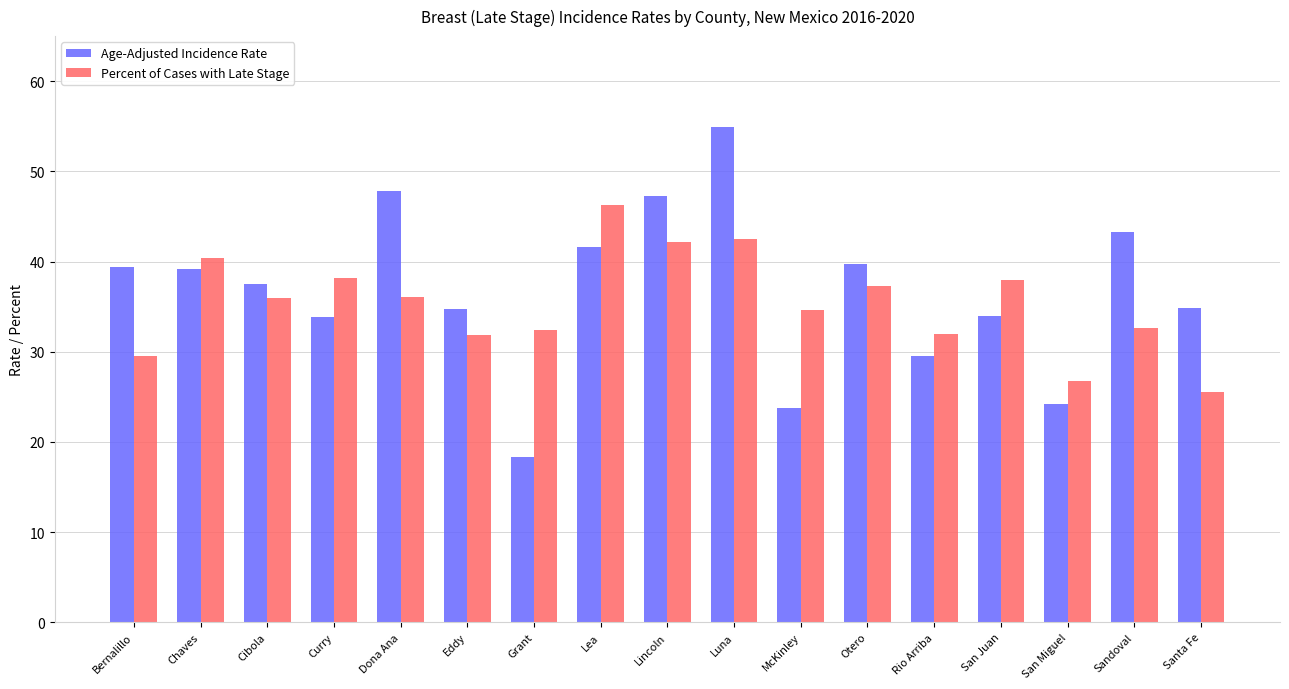

What is the approximate value of Age-Adjusted Incidence Rate at Curry?

33.9